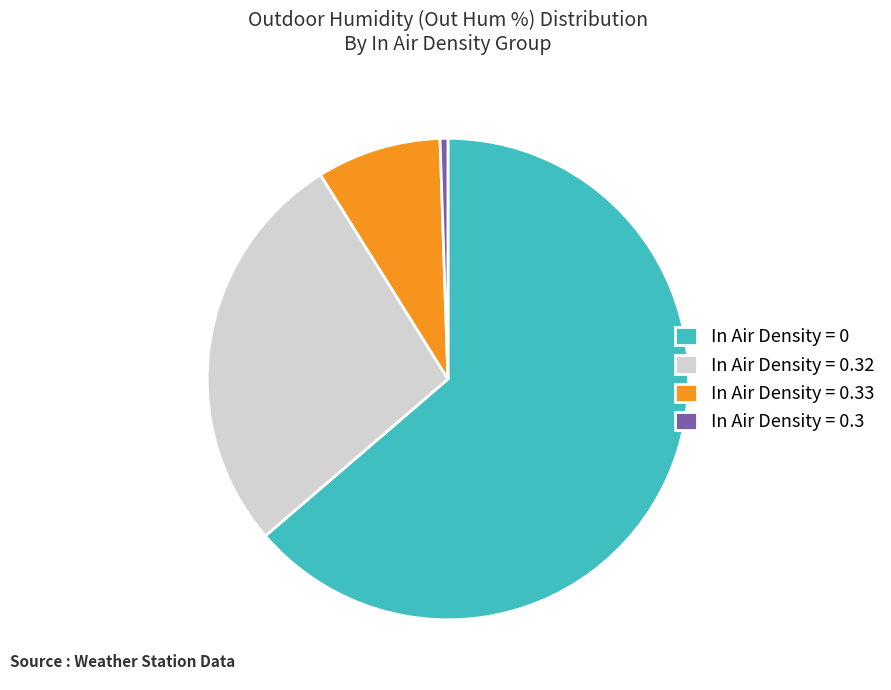

Does any single category account for the majority?

Yes